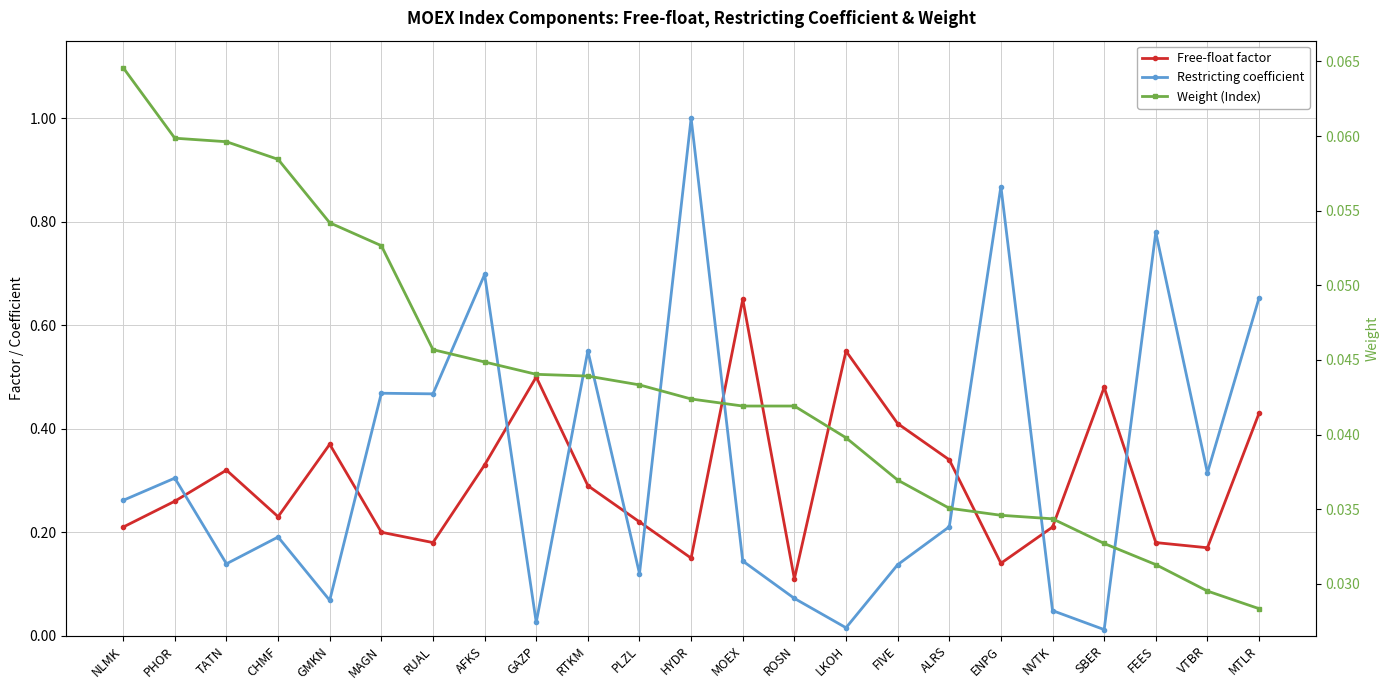

How many lines are shown in the chart?

3